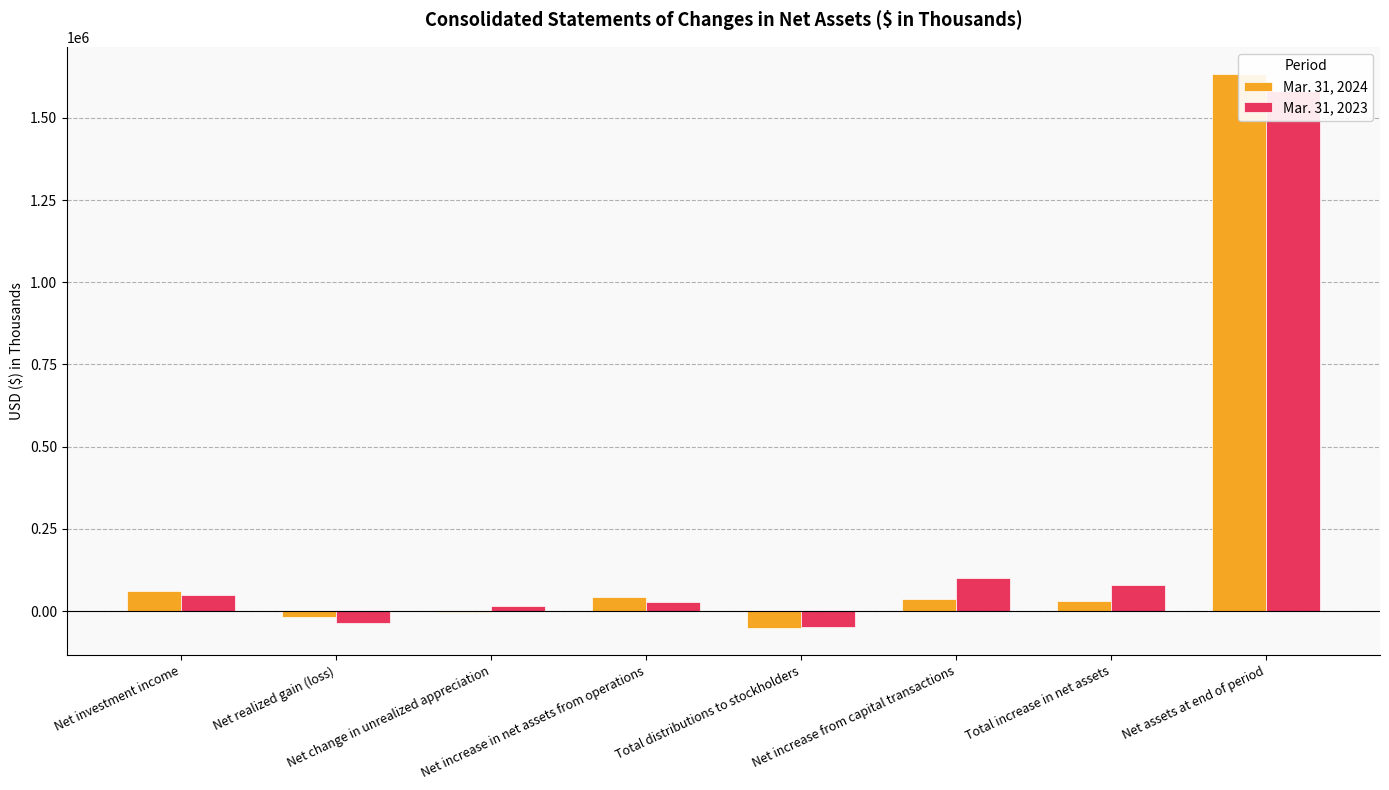

List the series in order of their peak value, highest first.

Mar. 31, 2024, Mar. 31, 2023